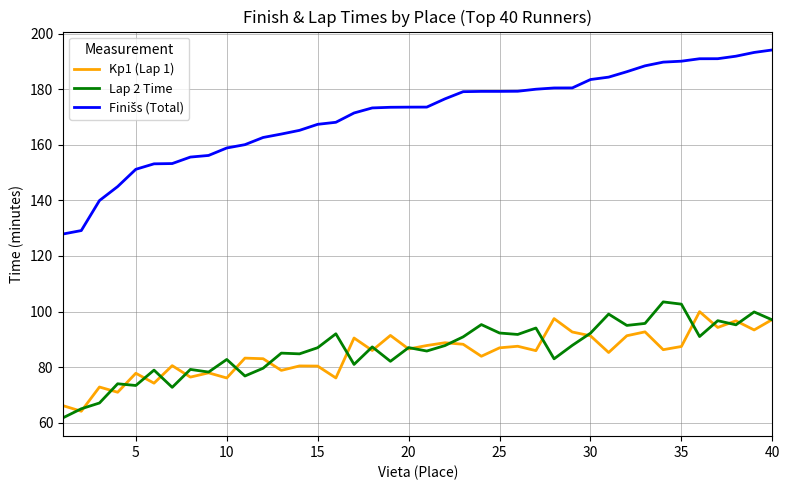

What is the maximum value shown in the chart?

194.2